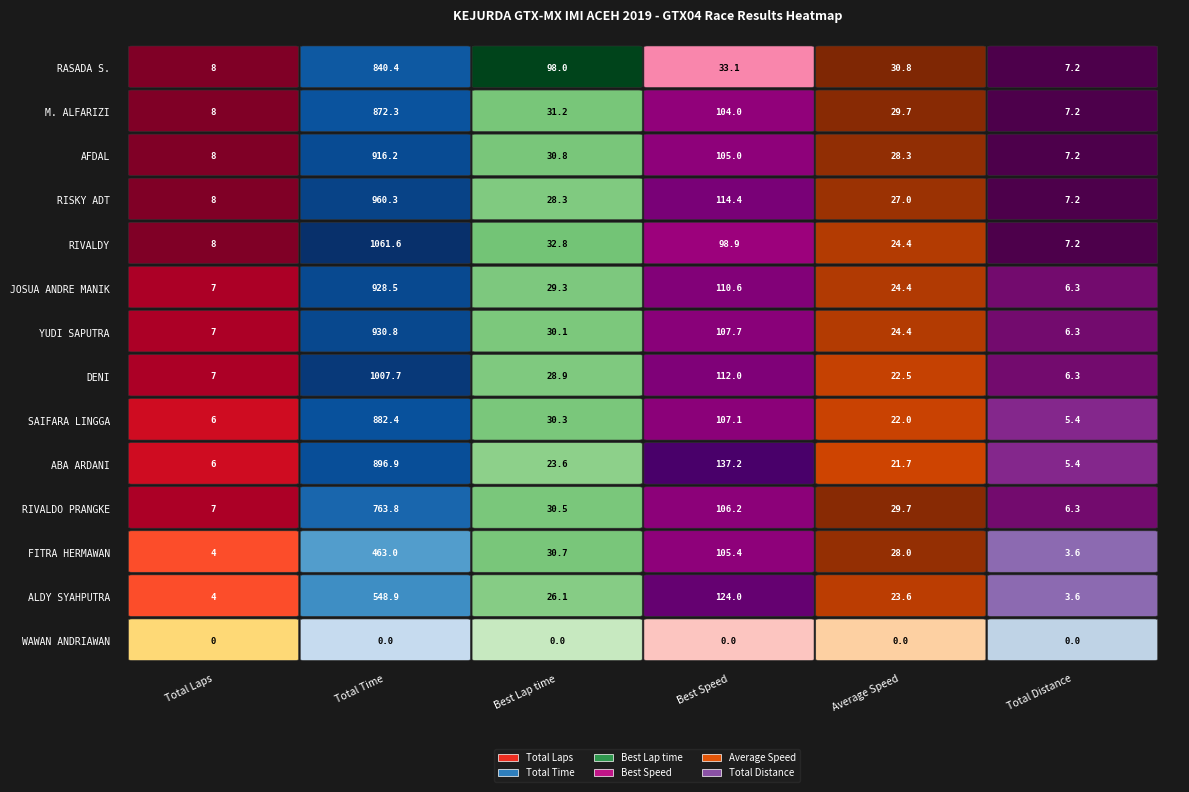

What is the difference between the second highest and minimum values in the JOSUA ANDRE MANIK series?

104.3